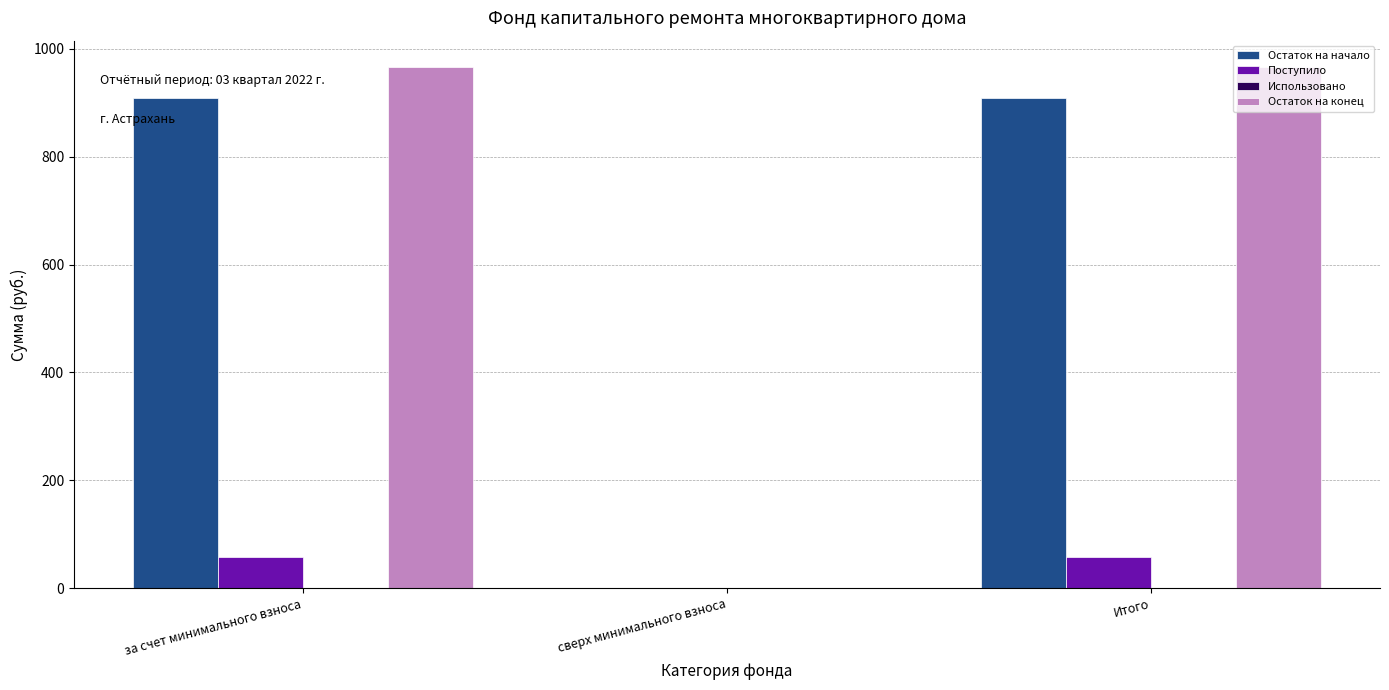

Reading right to left, list all the values displayed in this chart.

Остаток на начало: Итого=908.8	сверх минимального взноса=0.0	за счет минимального взноса=908.8
Поступило: Итого=58.3	сверх минимального взноса=0.0	за счет минимального взноса=58.3
Остаток на конец: Итого=967.1	сверх минимального взноса=0.0	за счет минимального взноса=967.1